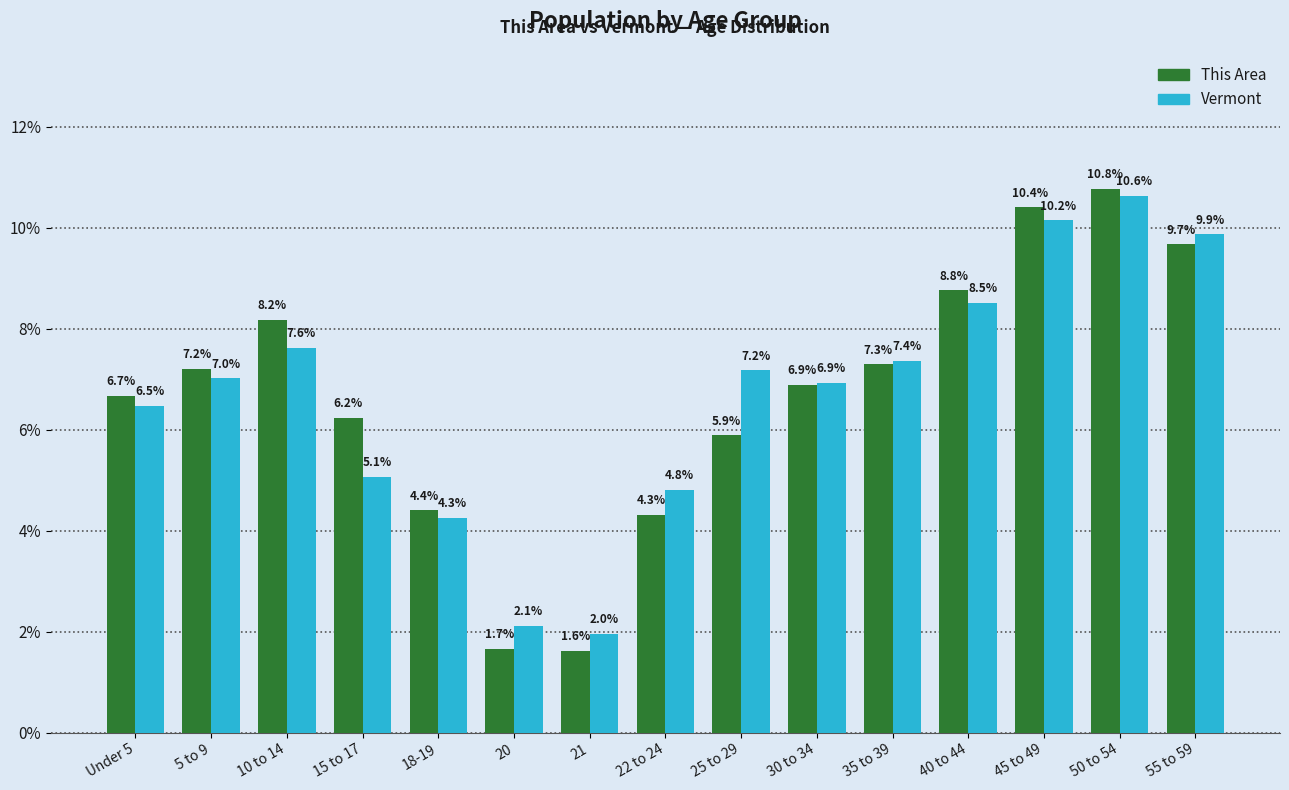

The This Area series shows 11.0 at 15 to 17. True or false?

False